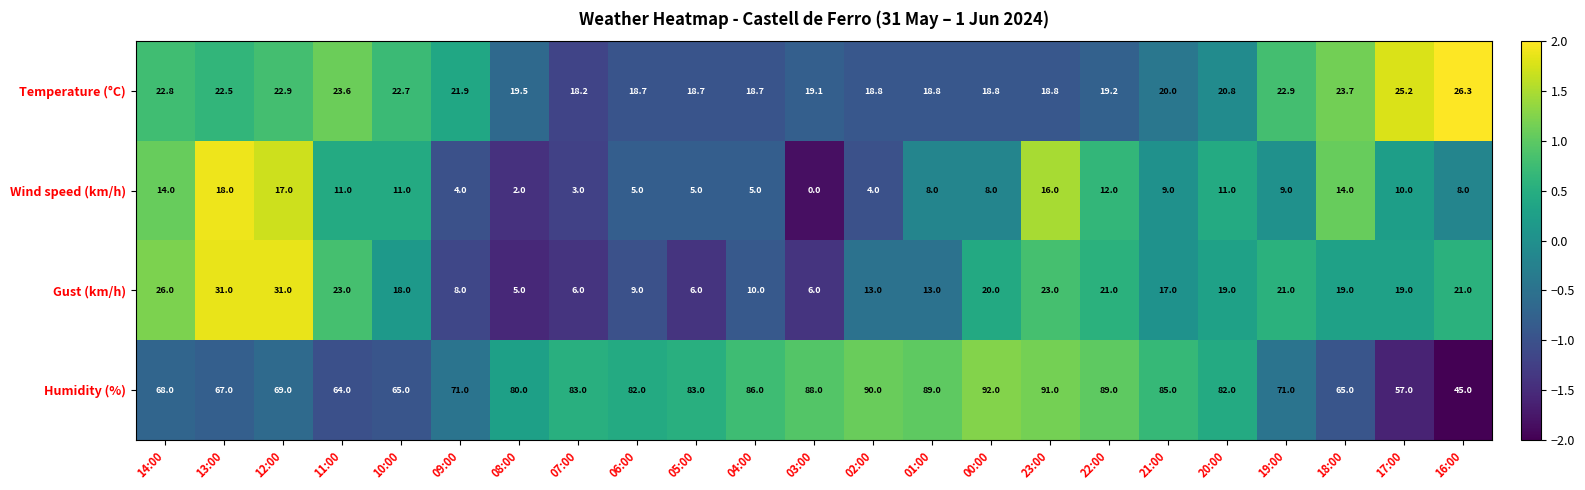

Rank the series at 09:00 from lowest to highest value.

Wind speed (km/h), Gust (km/h), Temperature (°C), Humidity (%)